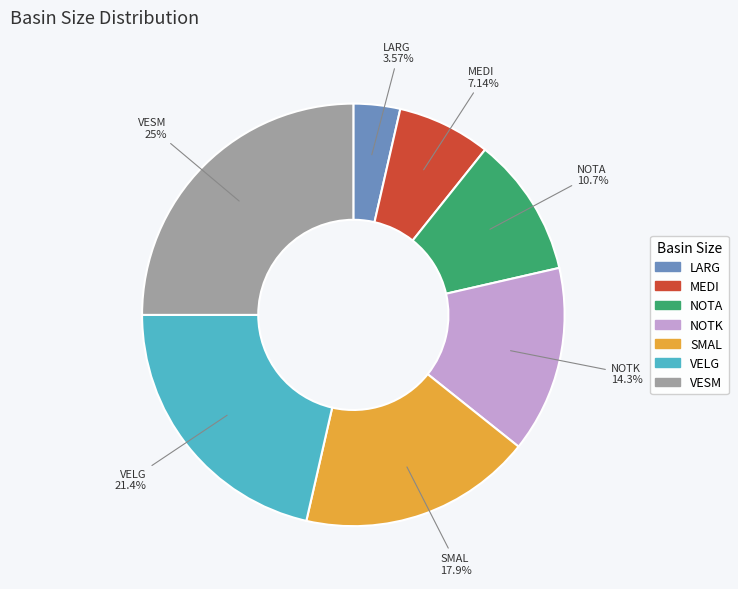

Count the number of slices in the pie.

7